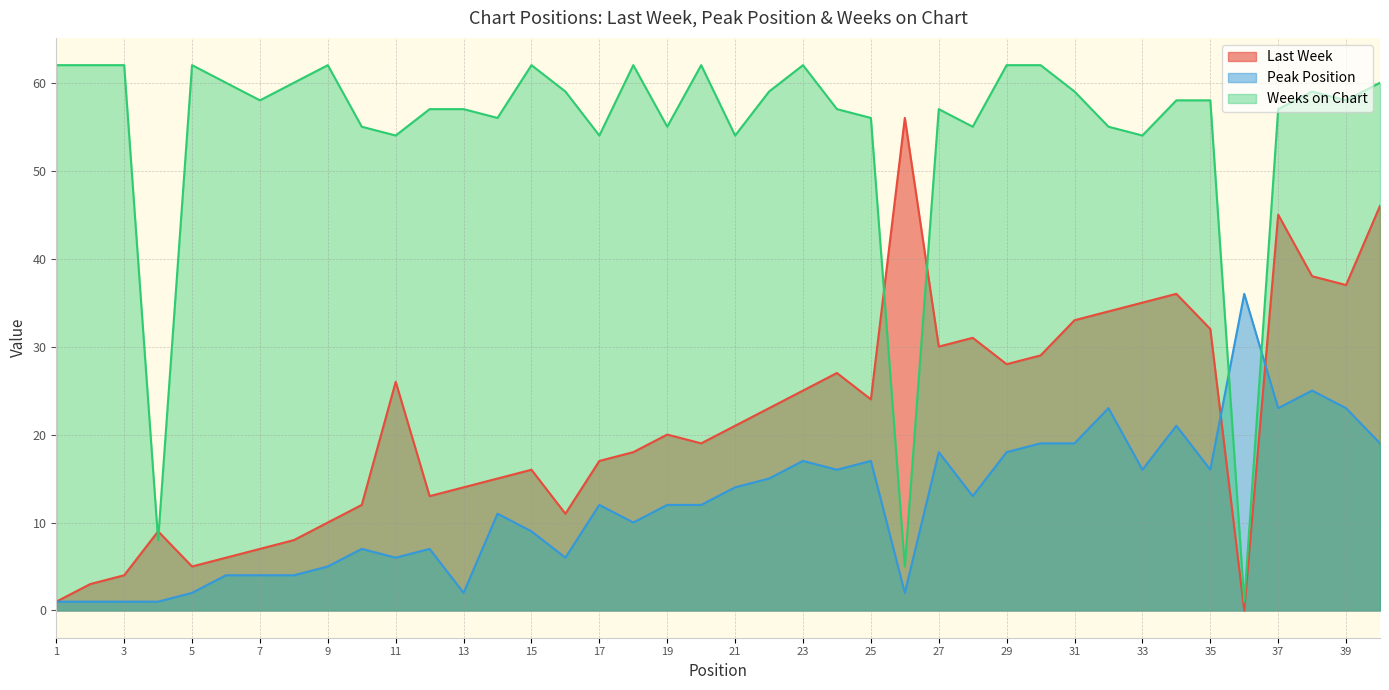

What is the sum of all Last Week values?

864